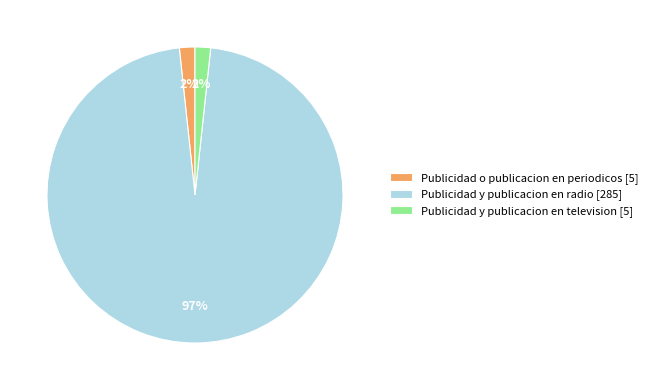

Approximately how many times larger is the value at Publicidad o publicacion en periodicos [5] compared to Publicidad y publicacion en television [5]?

1.0